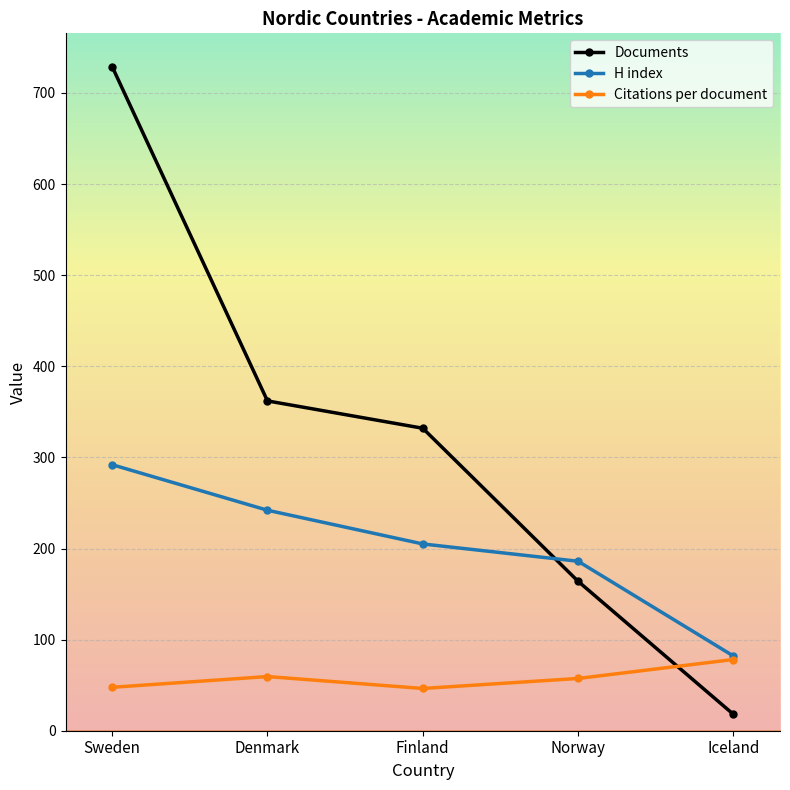

At which category does the chart reach its peak across all series?

Sweden